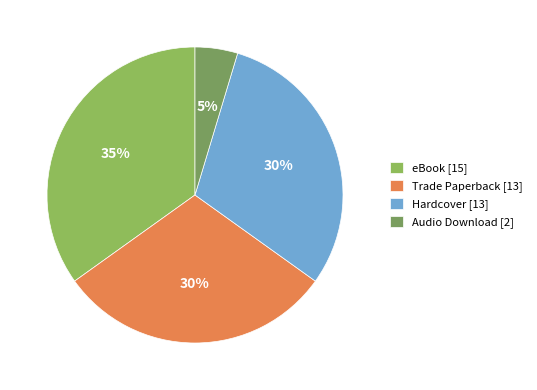

How many slices are in this pie chart?

4